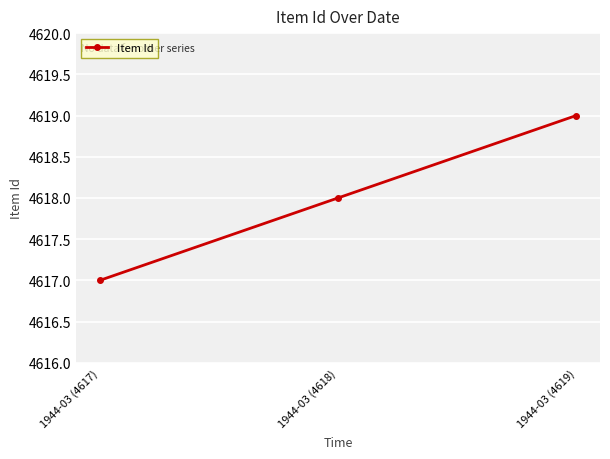

How many categories are shown in the chart?

3